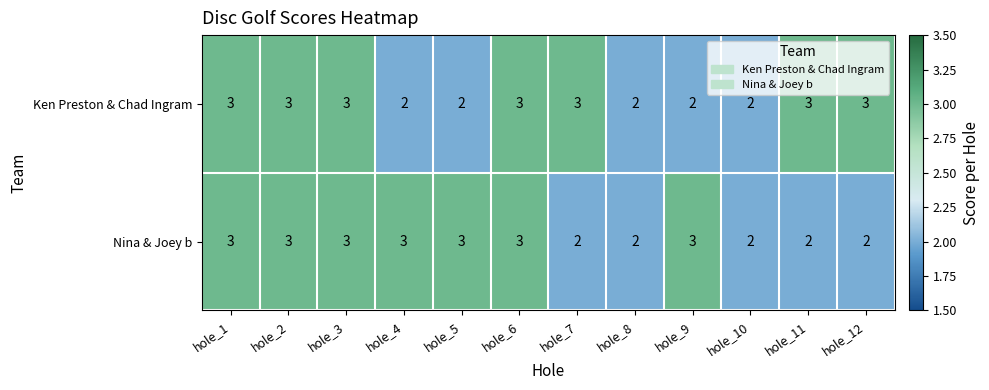

What value does the Ken Preston & Chad Ingram series have at hole_6?

3